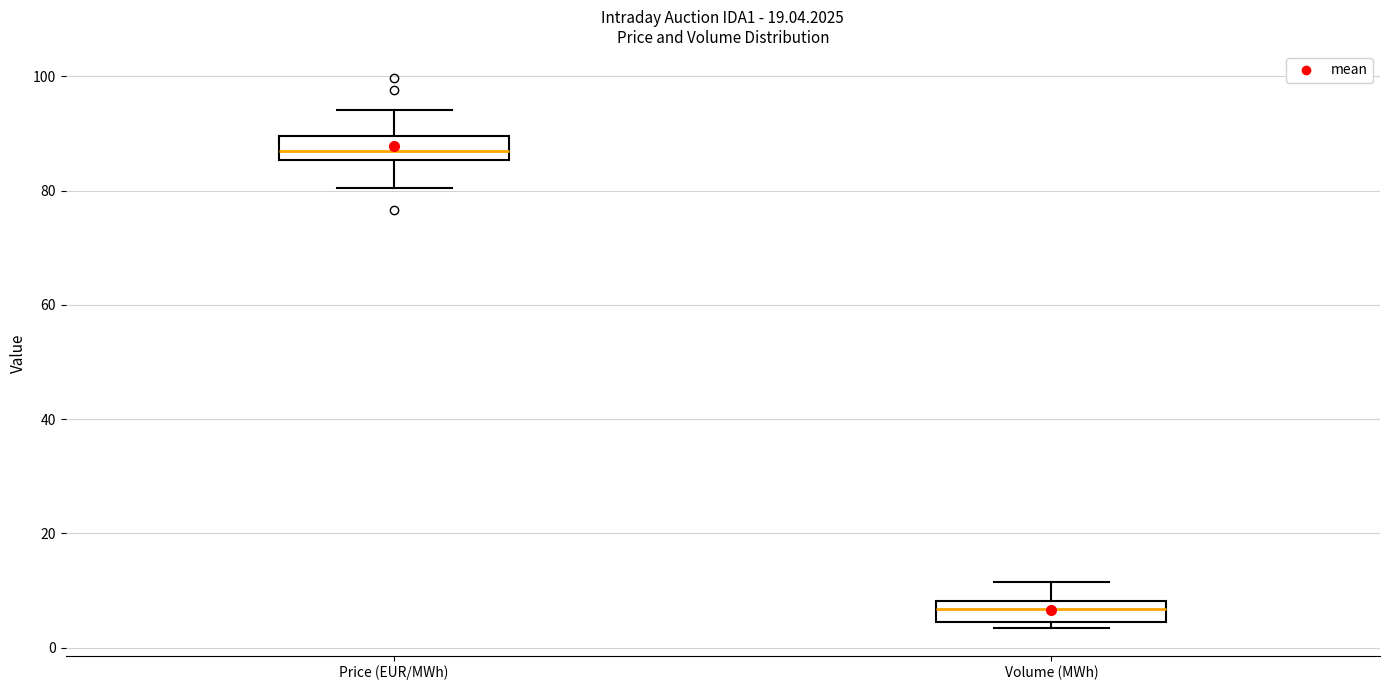

Reading left to right, read every box against the y-axis: the position of its median line, the range the box covers, and the ends of its whiskers. The values are not printed on the chart, so give them approximately, as read against the axis.

Price (EUR/MWh): median 88, box 86 to 90, whiskers 80 to 94
Volume (MWh): median 6, box 4 to 8, whiskers 4 (just below the box's lower edge) to 12